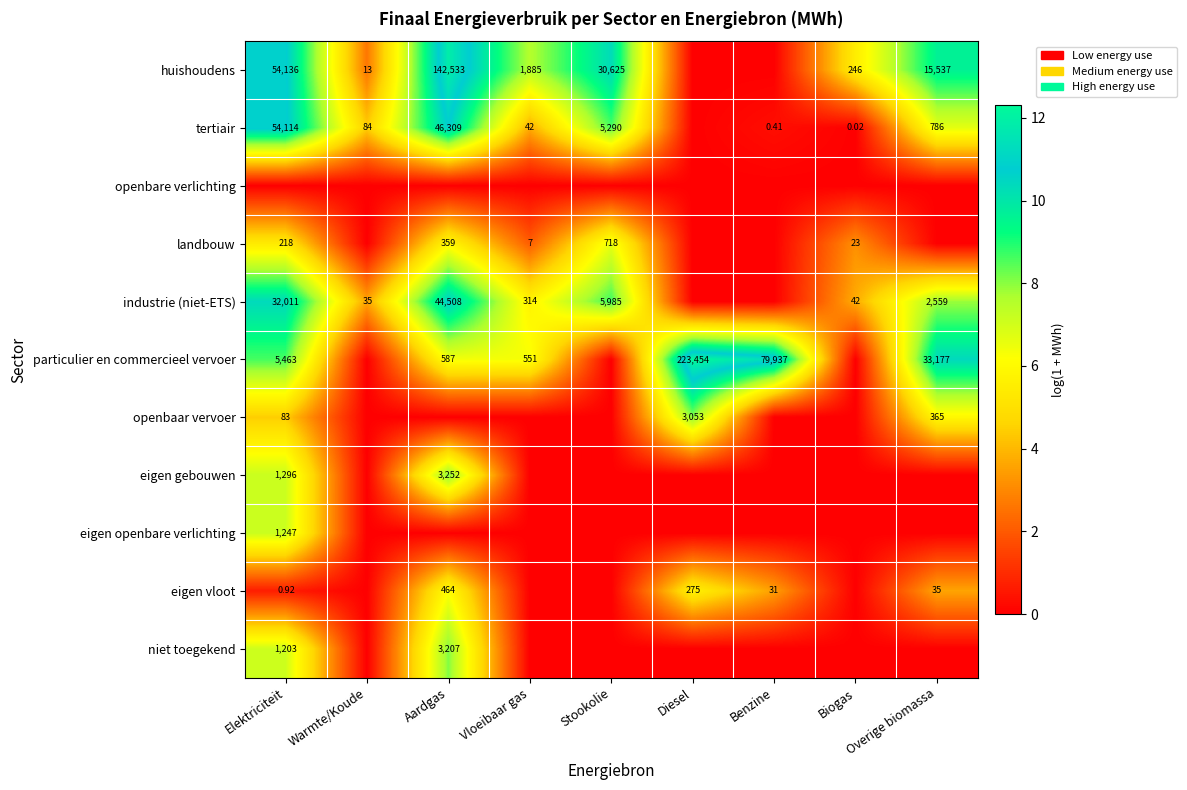

At which label does industrie (niet-ETS) first exceed 5?

Elektriciteit